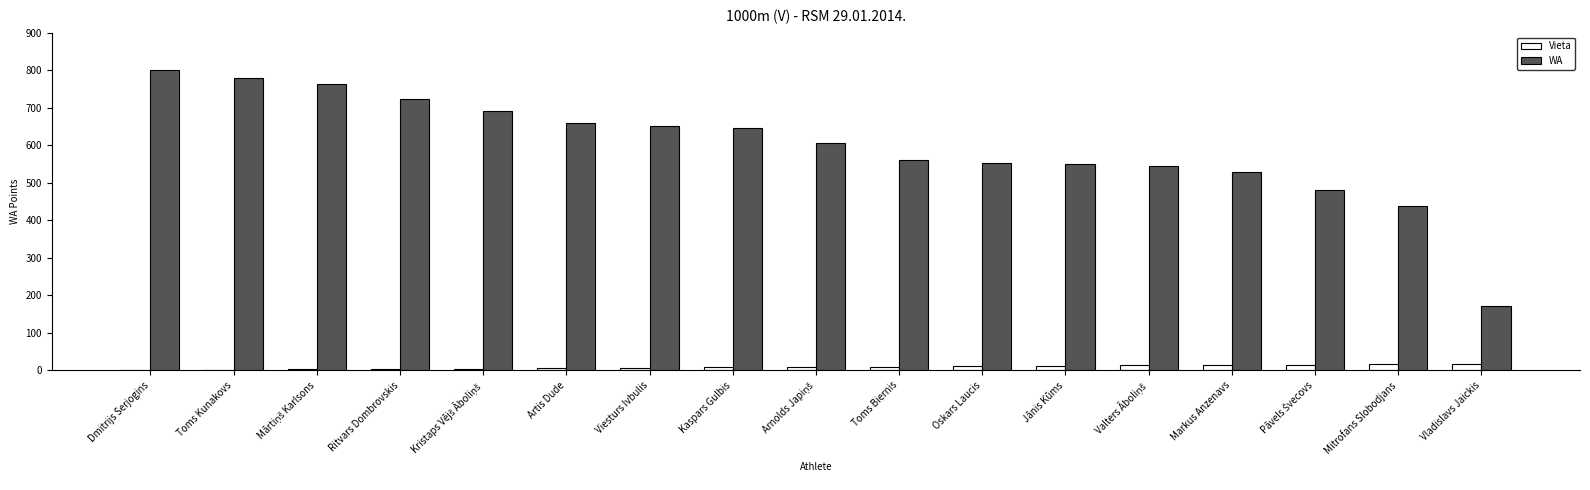

Which series has the largest total across all categories?

WA